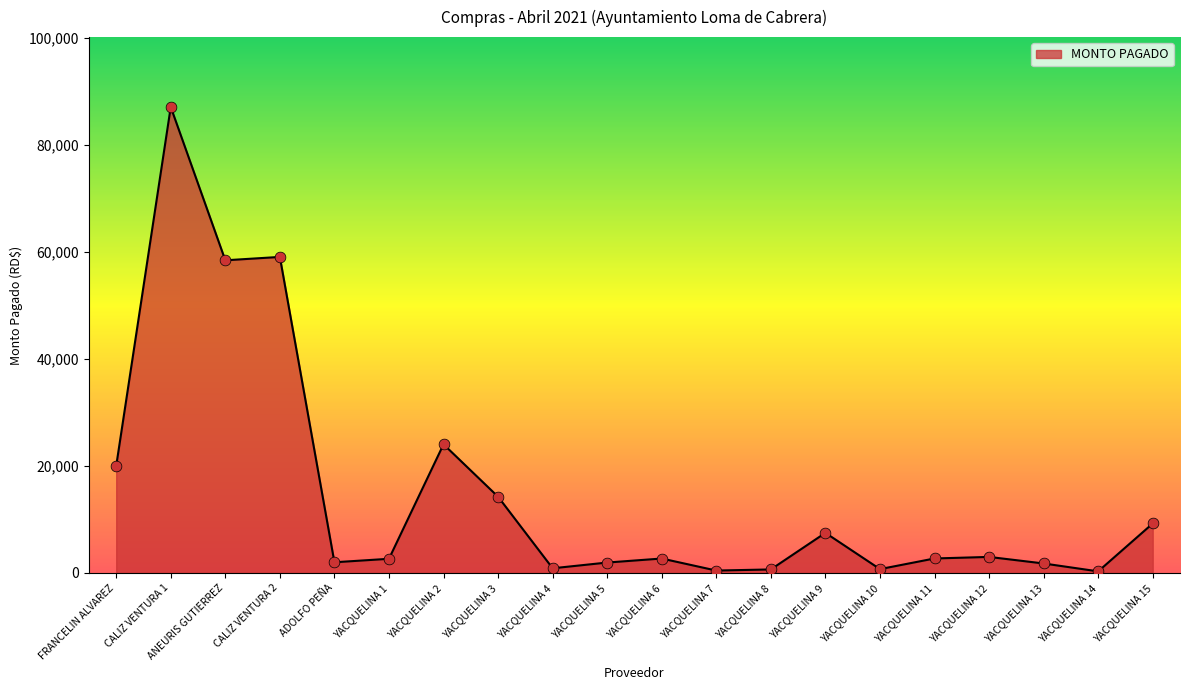

Which has a higher value, YACQUELINA 9 or CALIZ VENTURA 1?

CALIZ VENTURA 1